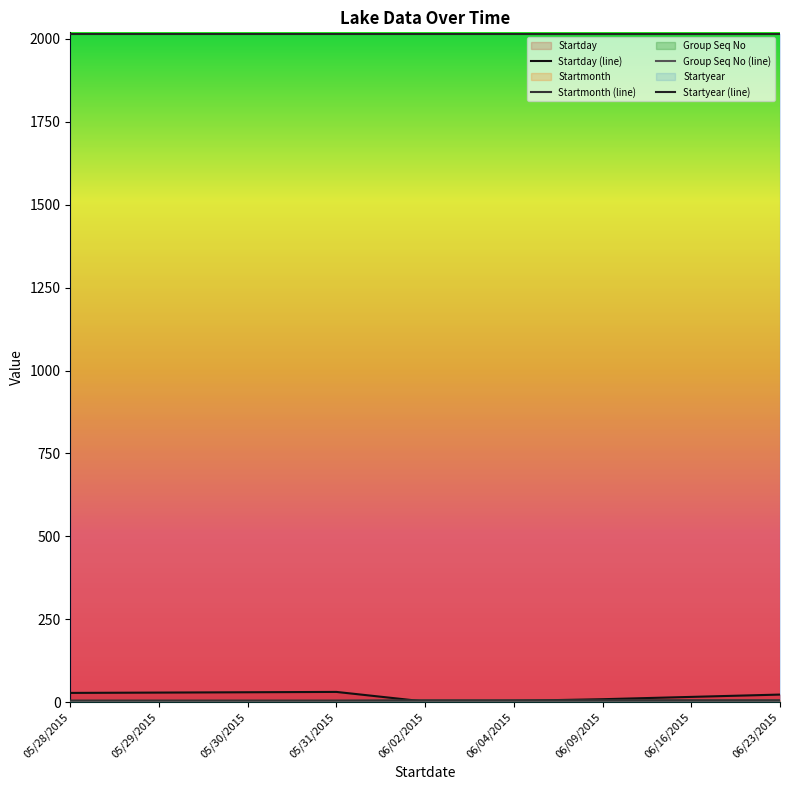

List the labels in order of Startyear (line) value, largest first.

05/28/2015, 05/29/2015, 05/30/2015, 05/31/2015, 06/02/2015, 06/04/2015, 06/09/2015, 06/16/2015, 06/23/2015